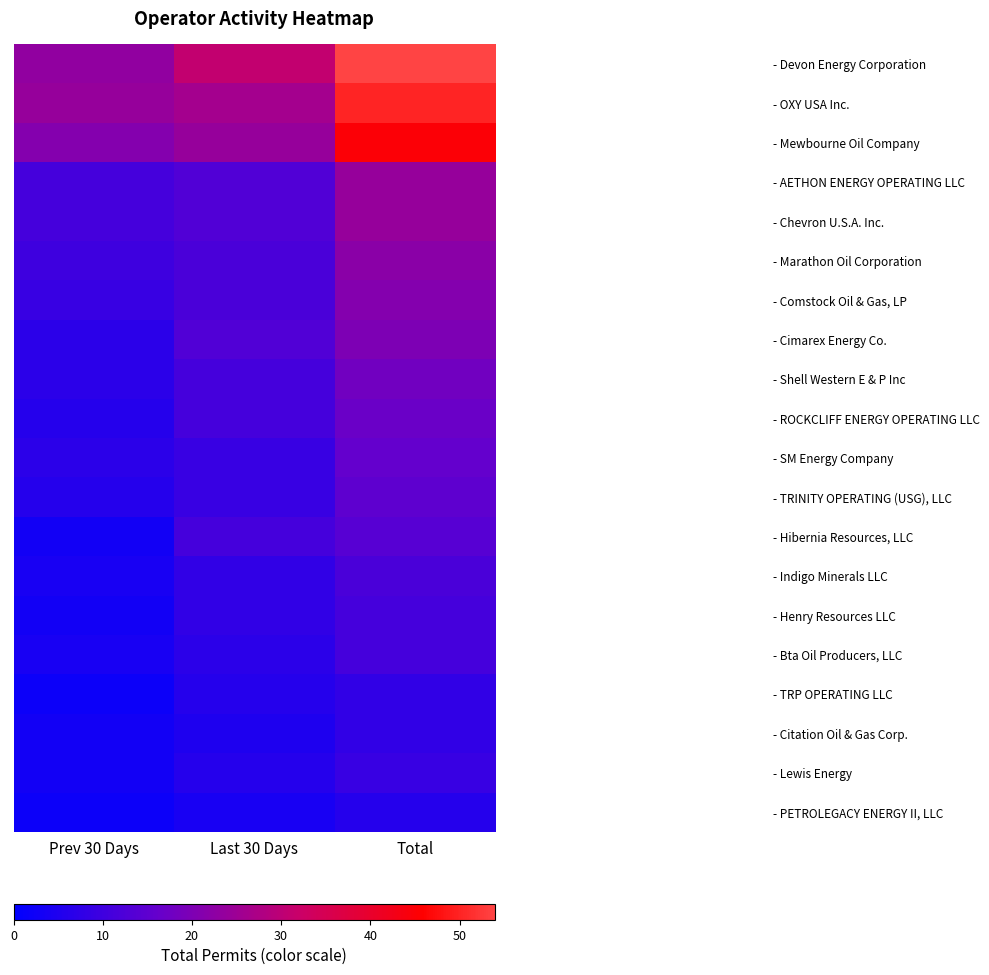

How many distinct data groups are displayed?

20